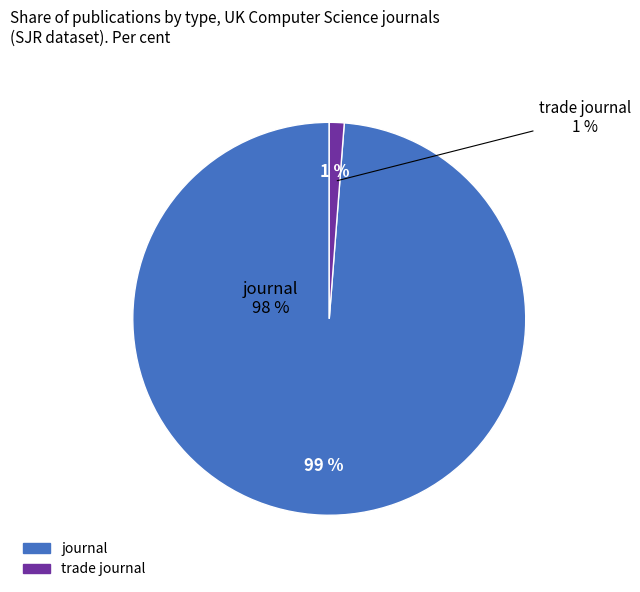

Which has a higher value, trade journal or journal?

journal